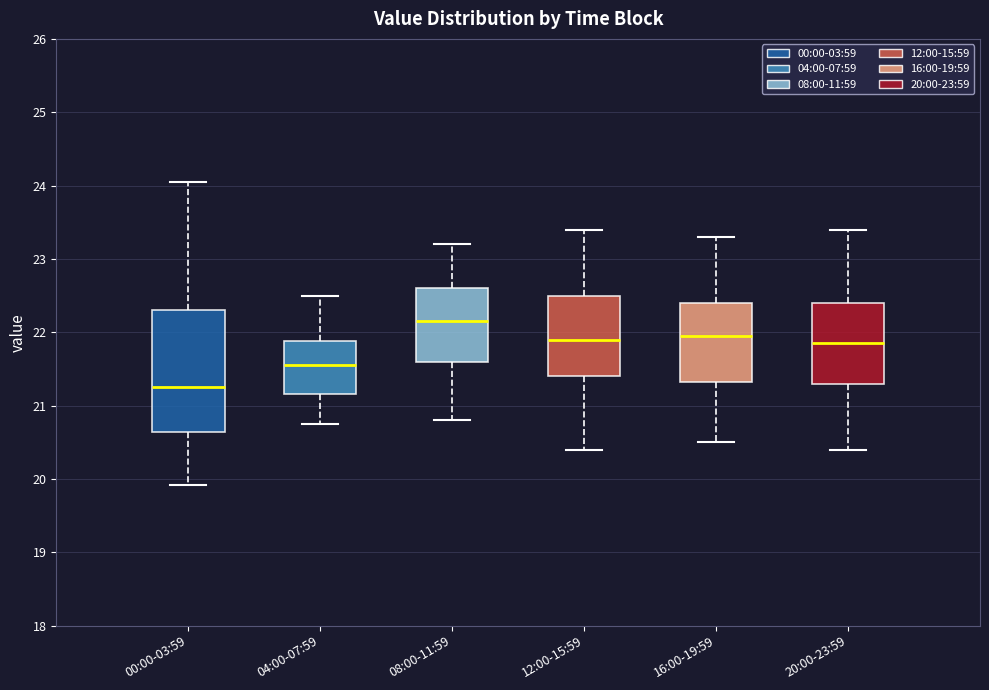

Where is the upper edge of the box for 12:00-15:59 on the y-axis? The values are not printed on the chart, so give them approximately, as read against the axis.

22.5